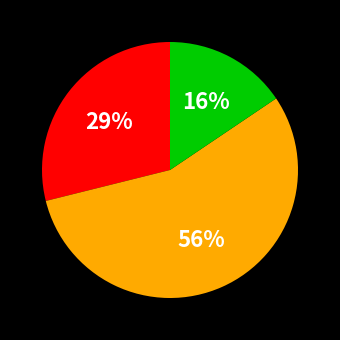

To the nearest percent, what is the average slice percentage?

33%